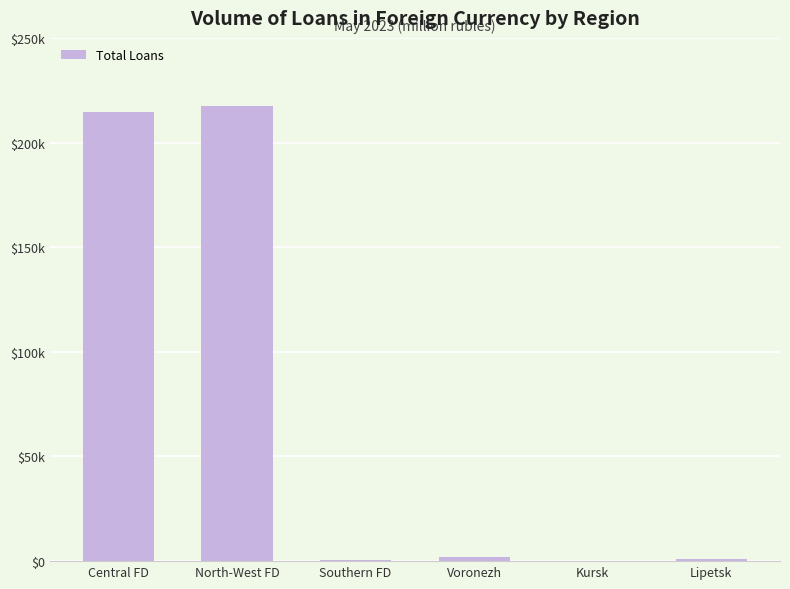

At which category does the chart reach its minimum across all series?

Kursk